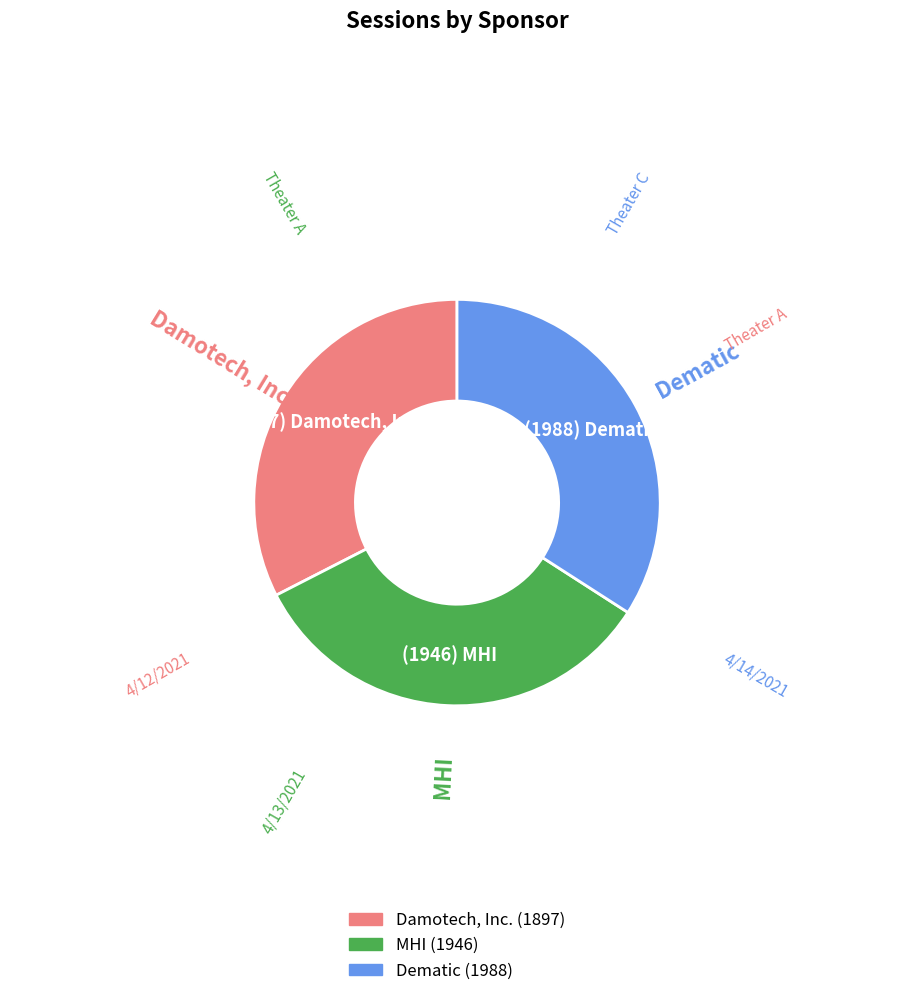

How many segments does this pie chart have?

3